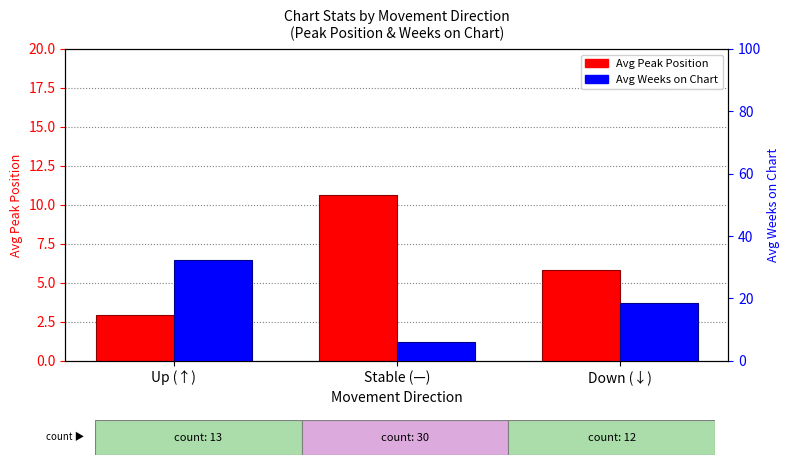

Rank the series at Stable (—) from lowest to highest value.

Avg Weeks on Chart, Avg Peak Position